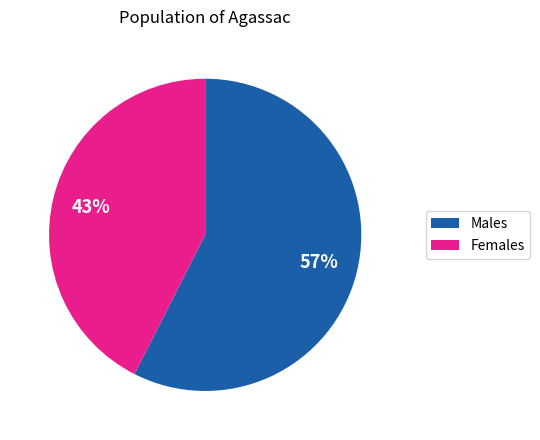

Is there any slice that represents more than half of the pie?

Yes